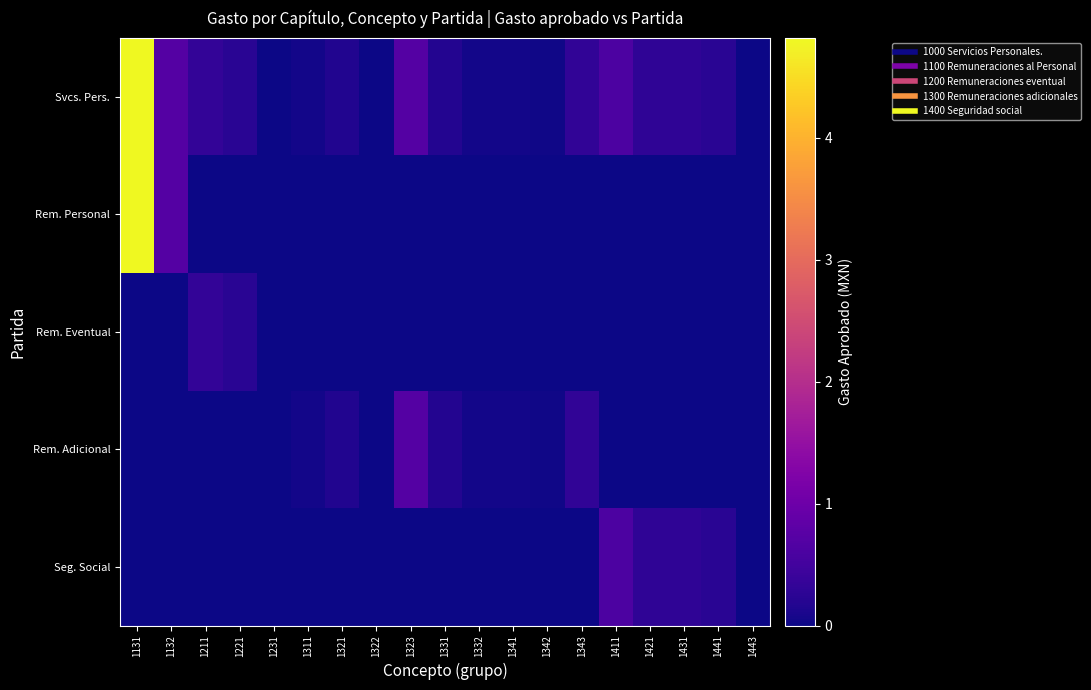

Which series has the largest range (max minus min)?

Rem. Personal